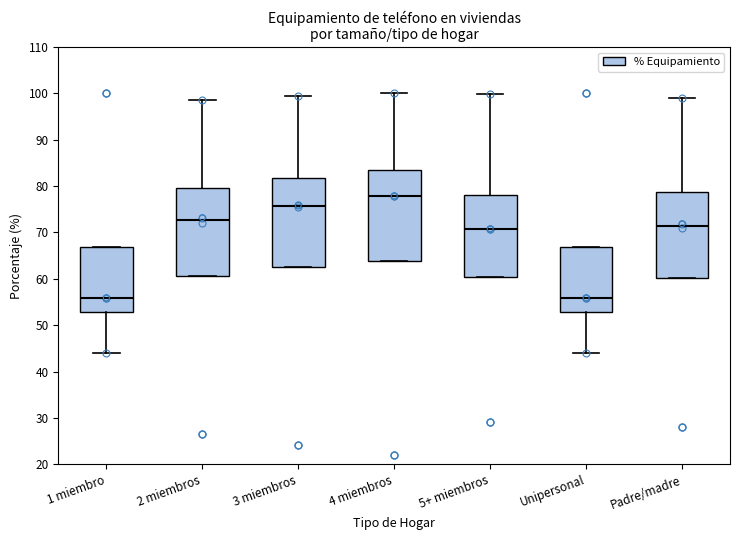

Reading left to right, transcribe this box plot: for each box, give where its median line is, the range the box spans, and where its two whiskers end, as read against the y-axis. The values are not printed on the chart, so give them approximately, as read against the axis.

1 miembro: median 56, box 53 to 67, whiskers 44 to 67
2 miembros: median 73, box 61 to 80, whiskers 61 to 99
3 miembros: median 76, box 63 to 82, whiskers 63 to 100
4 miembros: median 78, box 64 to 83, whiskers 64 to 100
5+ miembros: median 71, box 60 to 78, whiskers 60 to 100
Unipersonal: median 56, box 53 to 67, whiskers 44 to 67
Padre/madre: median 71, box 60 to 79, whiskers 60 to 99